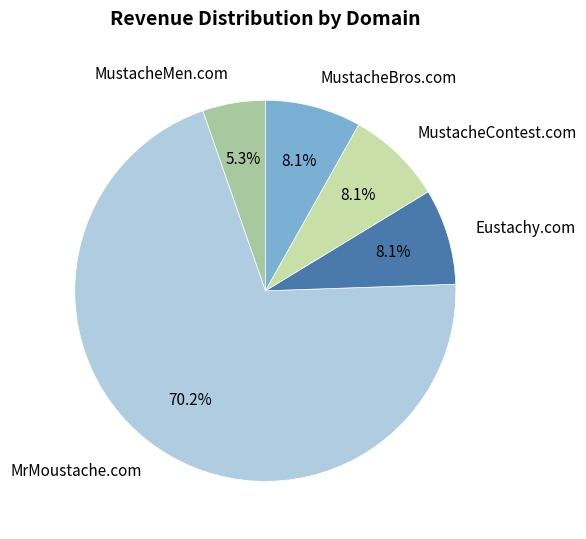

What is the smallest slice in the pie chart?

MustacheMen.com